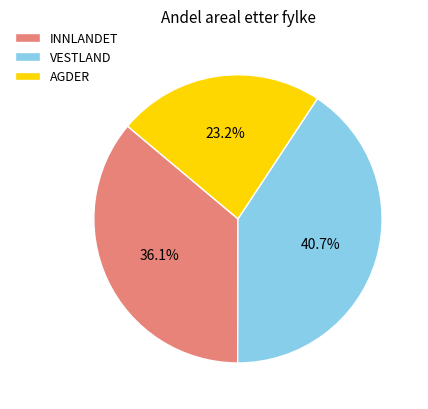

To the nearest percent, what is the average slice percentage?

33%